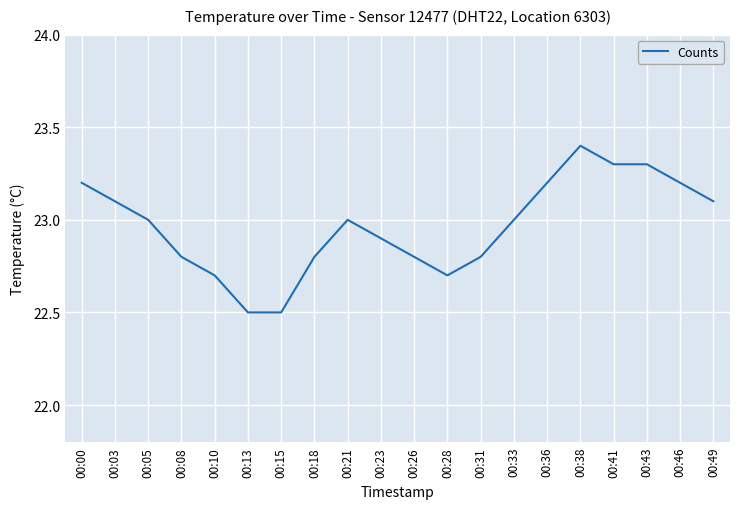

The chart shows a value of 23.3 at 00:43. True or false?

True